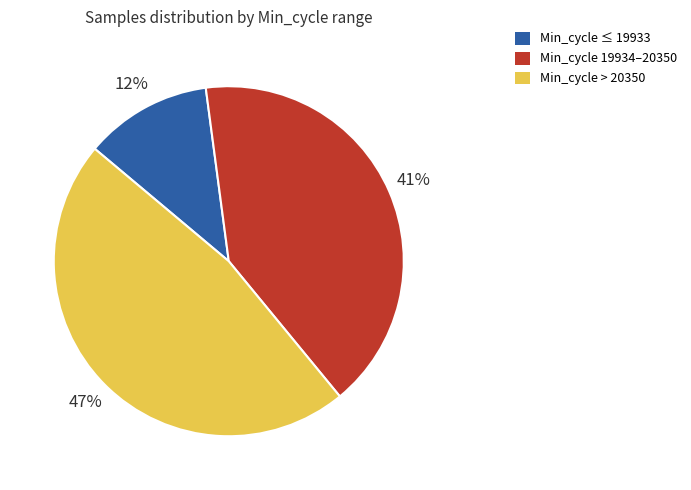

To the nearest percent, what is the average slice percentage?

33%